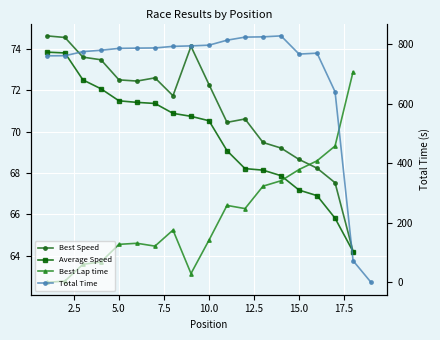

True or false: Best Speed and Average Speed cross at least once.

False